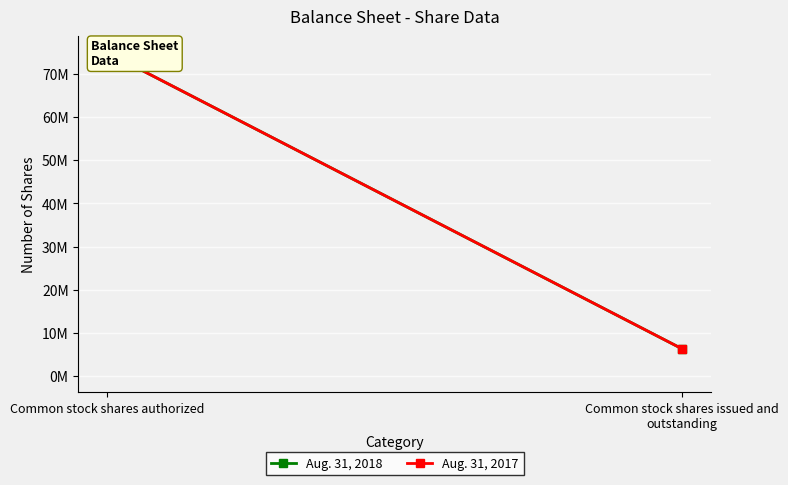

How many lines are shown in the chart?

2